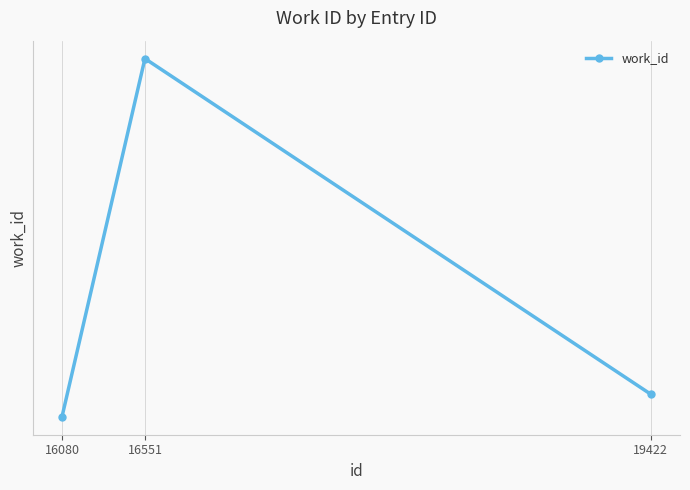

Reading left to right, what are all the values shown in this chart?

16080=6045	16551=6250	19422=6058